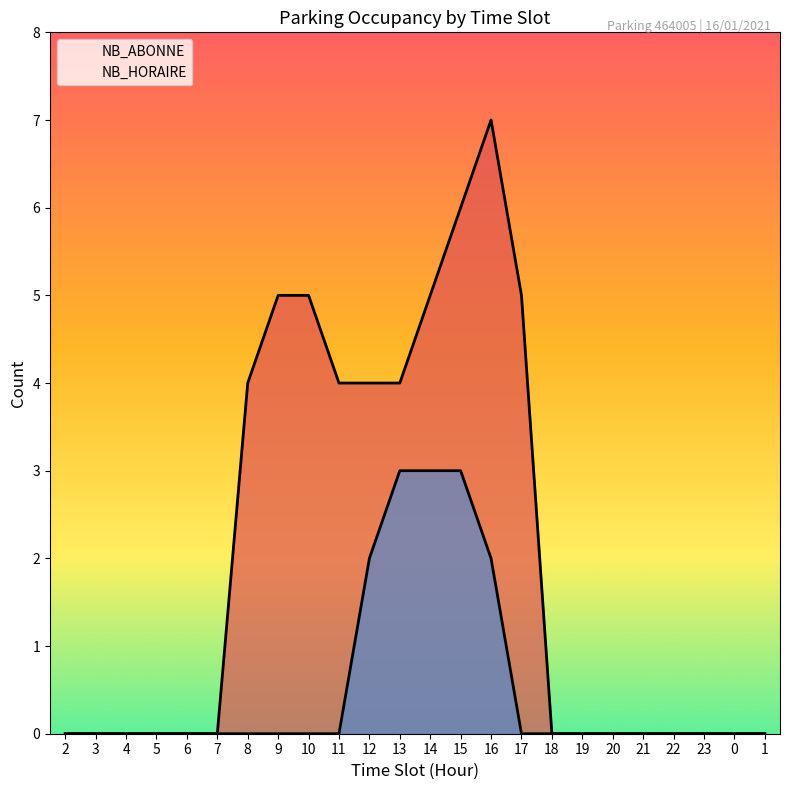

Is the value of NB_HORAIRE at 15 greater than the value of NB_ABONNE at 7?

Yes